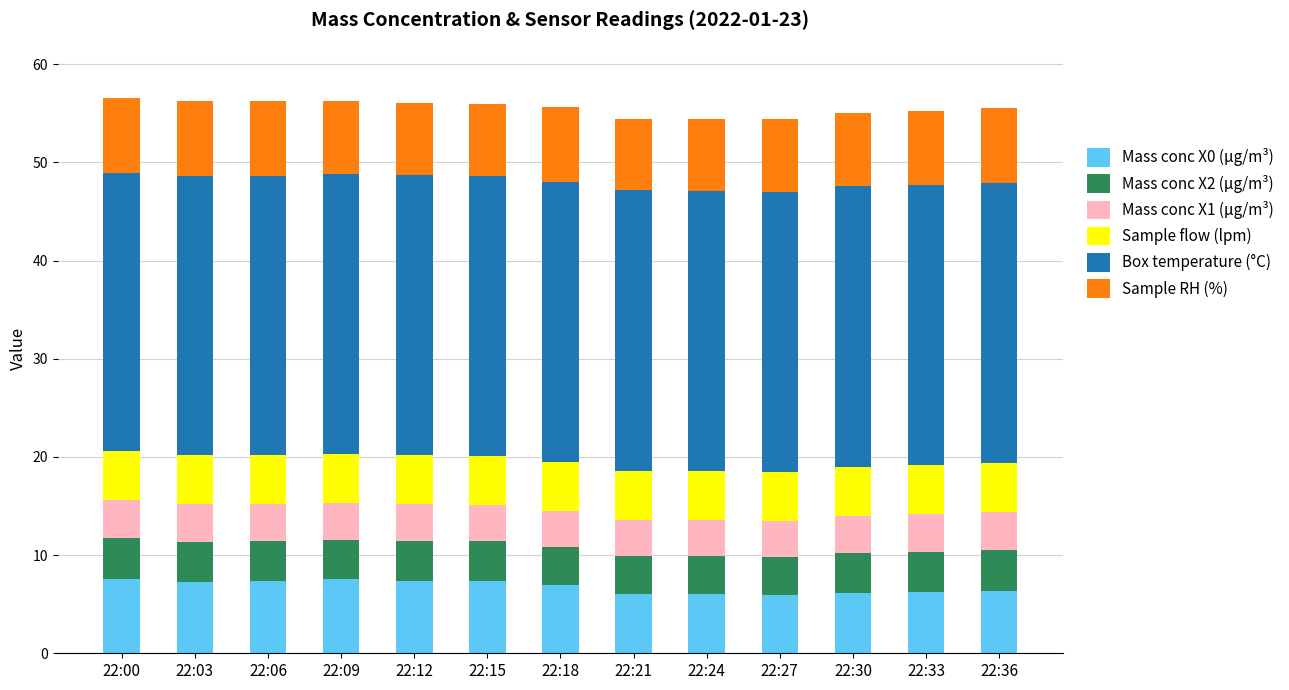

What is the total value across all series at 22:15?

56.0